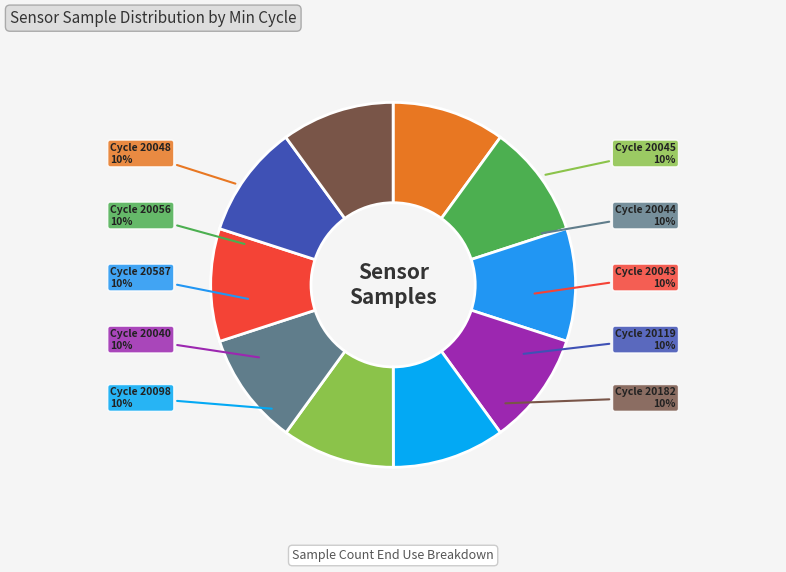

To the nearest percent, what percentage of the pie is Cycle 20587?

10%